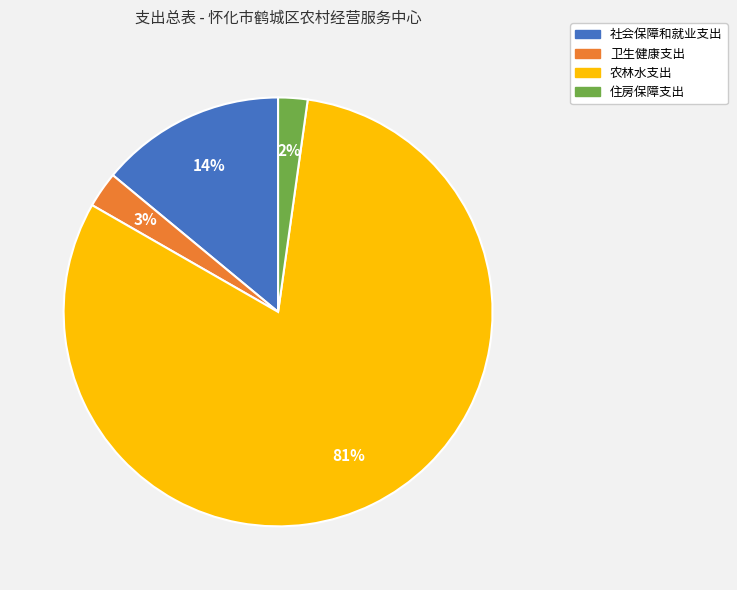

Combined, do 卫生健康支出 and 住房保障支出 account for over 50%?

No